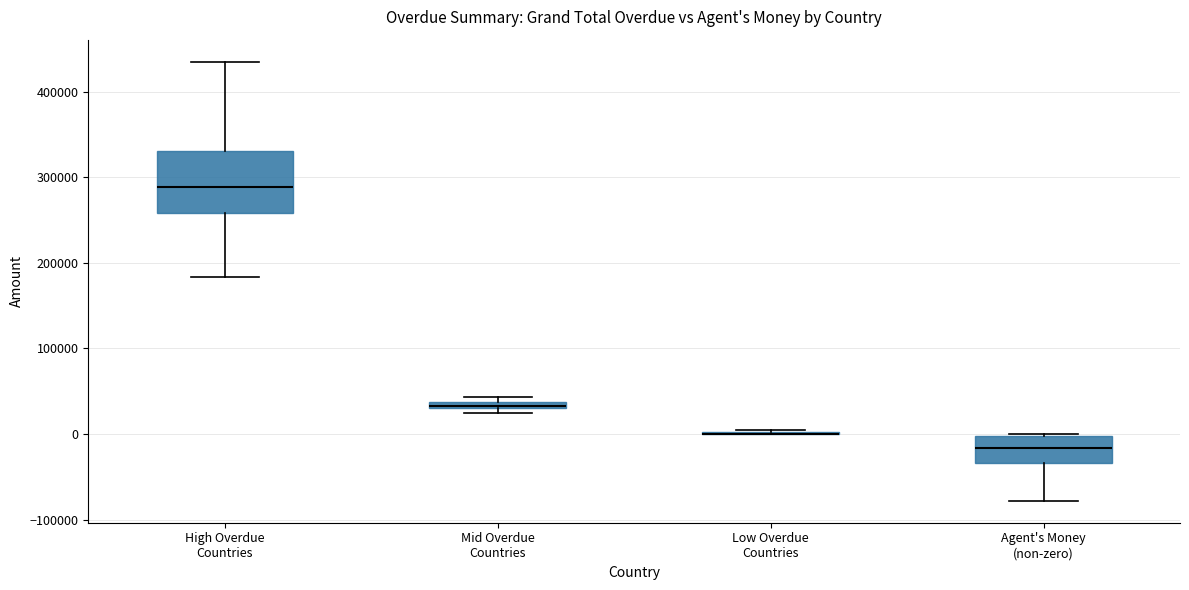

Which box is the tallest, from its lower edge to its upper edge?

High Overdue Countries